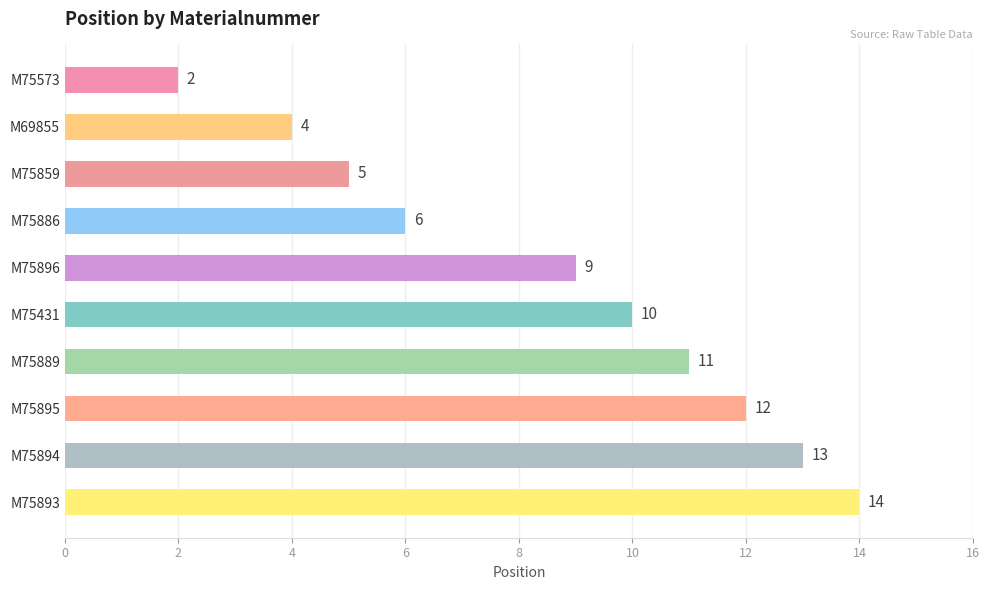

How many bars are there in total?

10